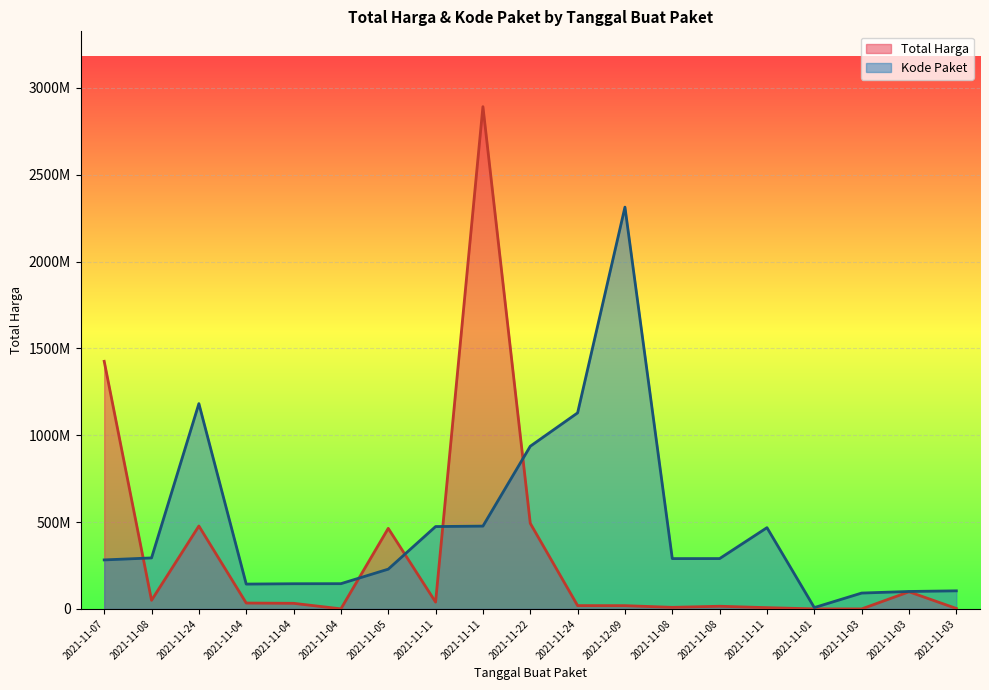

Reading right to left, list all the values displayed in this chart.

Total Harga: 2021-11-03=2772000.0	2021-11-03=98772570.0	2021-11-03=78000.0	2021-11-01=333600.0	2021-11-11=7401240.0	2021-11-08=15513960.0	2021-11-08=9180000.0	2021-12-09=18900000.0	2021-11-24=19175000.0	2021-11-22=493000000.0	2021-11-11=2892122000.0	2021-11-11=39440000.0	2021-11-05=464002100.0	2021-11-04=577875.0	2021-11-04=32441200.0	2021-11-04=34000000.0	2021-11-24=477600000.0	2021-11-08=49730040.0	2021-11-07=1425867900.0
Kode Paket: 2021-11-03=104277154.0	2021-11-03=100635676.3	2021-11-03=91439686.5	2021-11-01=7786385.5	2021-11-11=468038960.8	2021-11-08=290026078.7	2021-11-08=289841487.6	2021-12-09=2313697600.0	2021-11-24=1129009115.7	2021-11-22=936816285.8	2021-11-11=477000016.5	2021-11-11=474415742.0	2021-11-05=229094256.0	2021-11-04=145457735.9	2021-11-04=145088553.8	2021-11-04=143141957.5	2021-11-24=1182272019.9	2021-11-08=293818585.4	2021-11-07=282306817.2